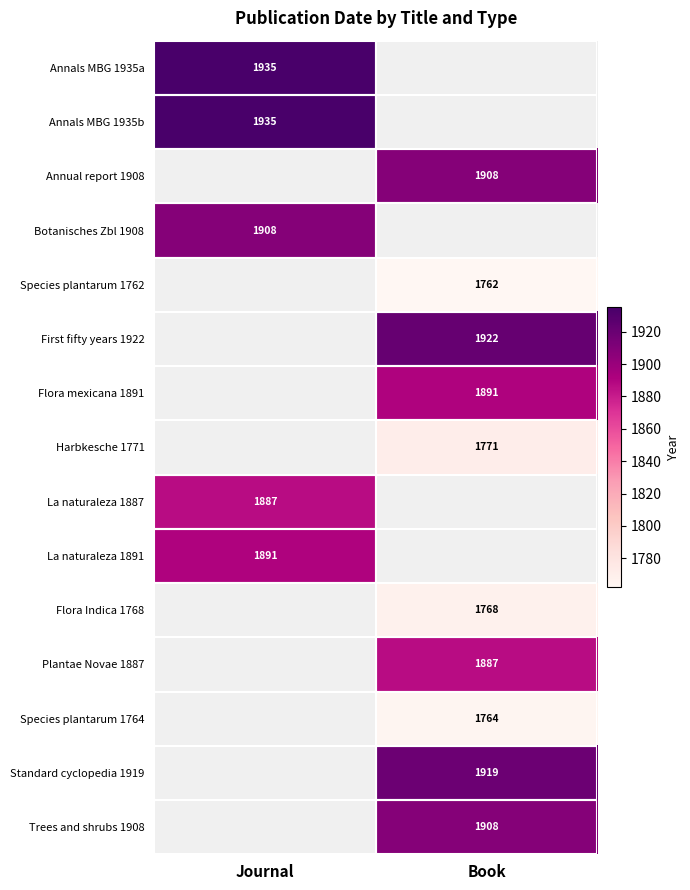

Which label corresponds to the smallest value in the chart?

Book